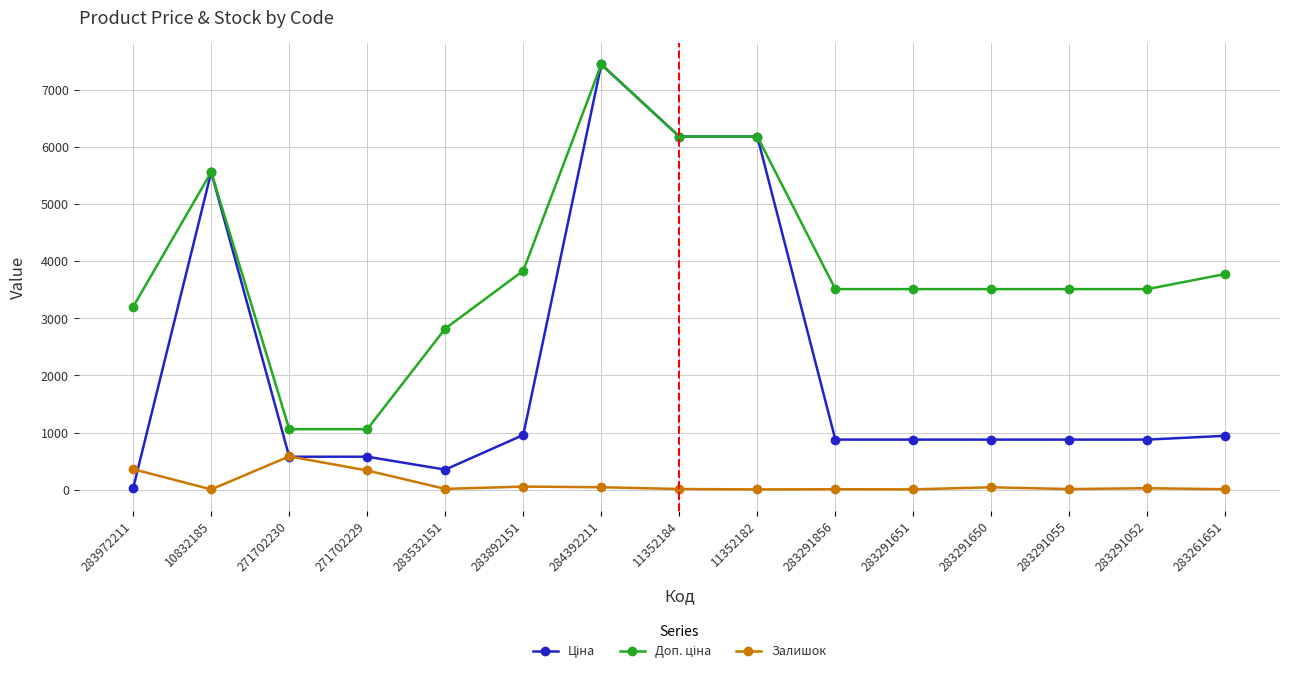

What is the spread (max minus min) of values at 271702230?

481.9